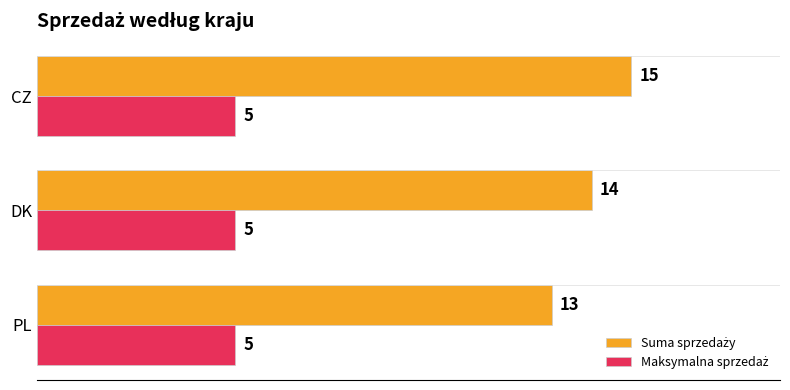

What is the greatest value displayed?

15